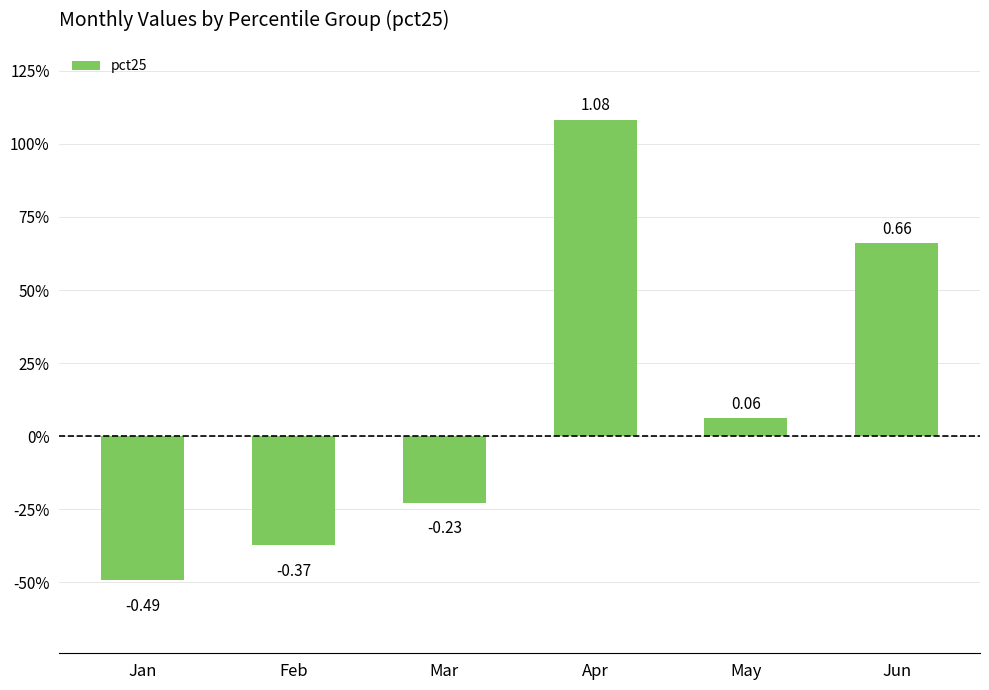

Read the value at Jan.

-0.5